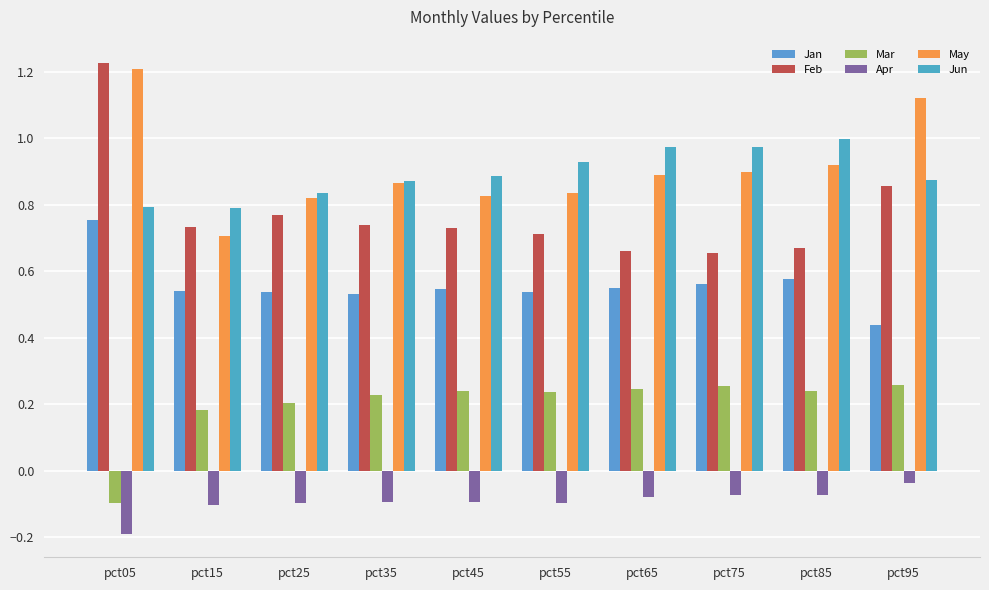

Which series changed the most between pct15 and pct25?

May